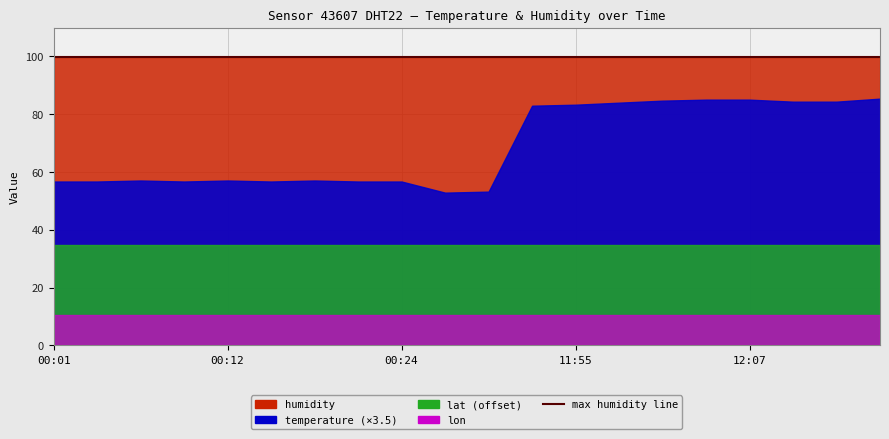

What is the difference between the highest and lowest values at 12:09?

89.5